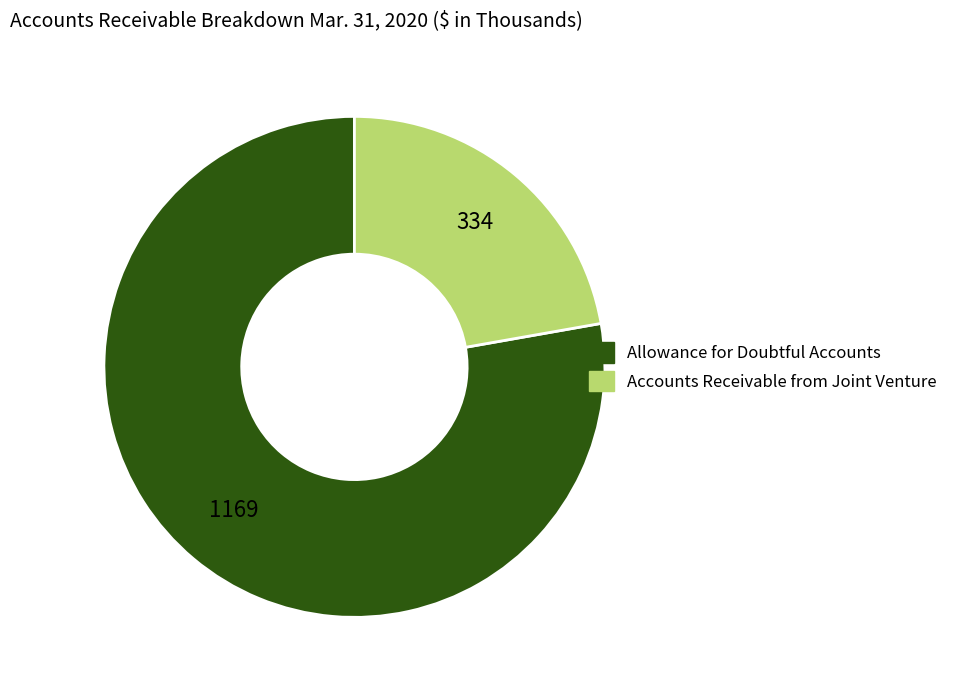

Is there any slice that represents more than half of the pie?

Yes